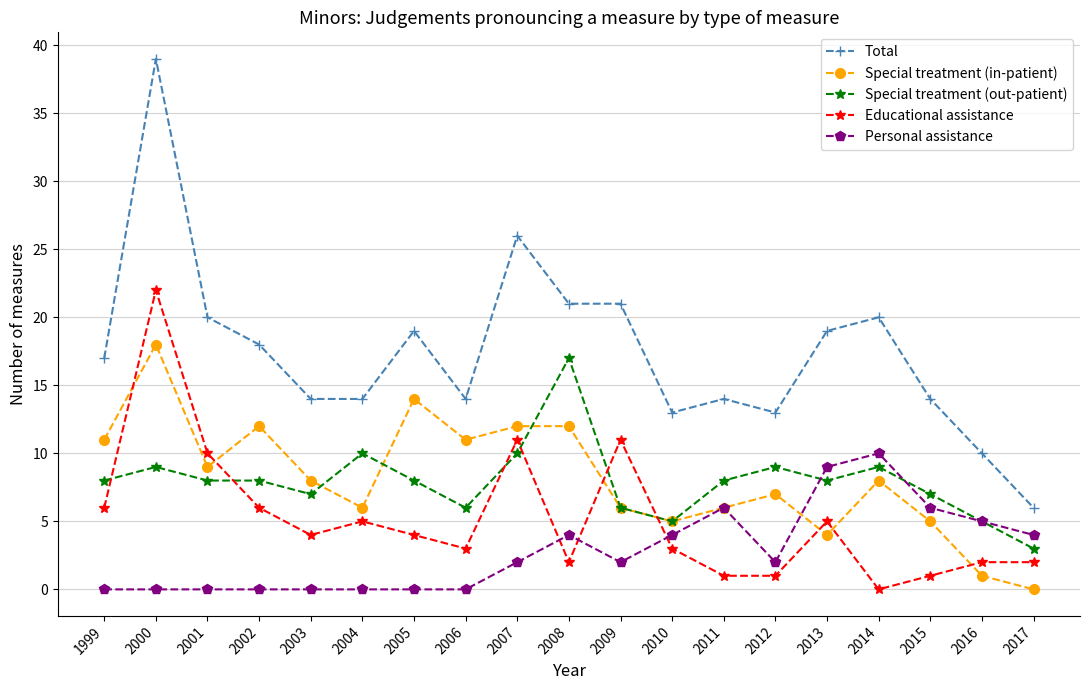

Count the number of categories in the chart.

19